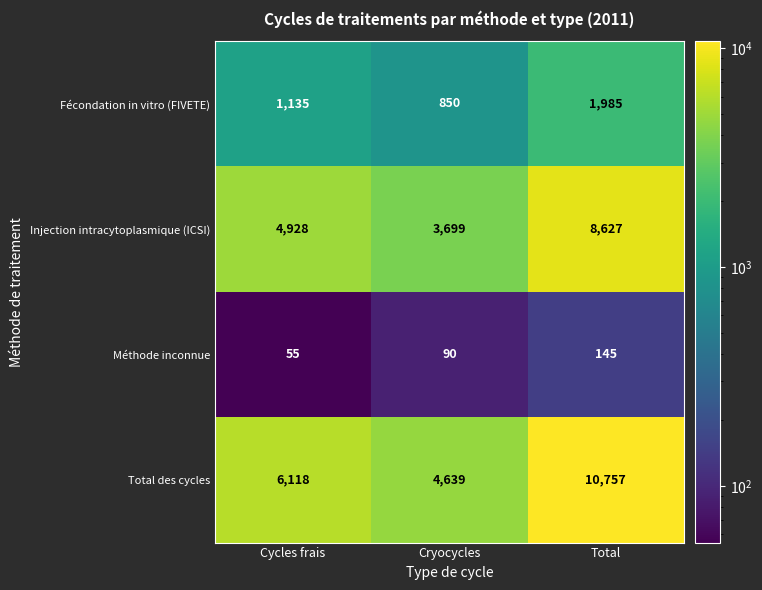

What is the difference between the Injection intracytoplasmique (ICSI) values at Cryocycles and Cycles frais?

1229